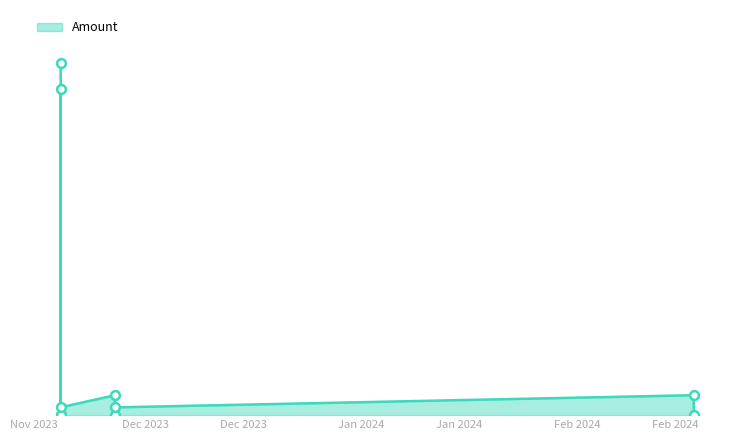

Between 2023-11-18 20:13:36 and 2023-11-26 15:14:01, which is larger?

2023-11-18 20:13:36